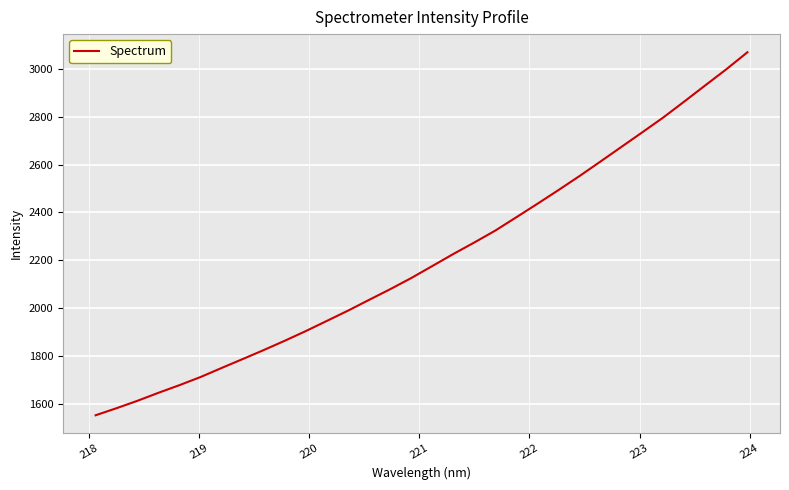

How many values are below 2175?

16